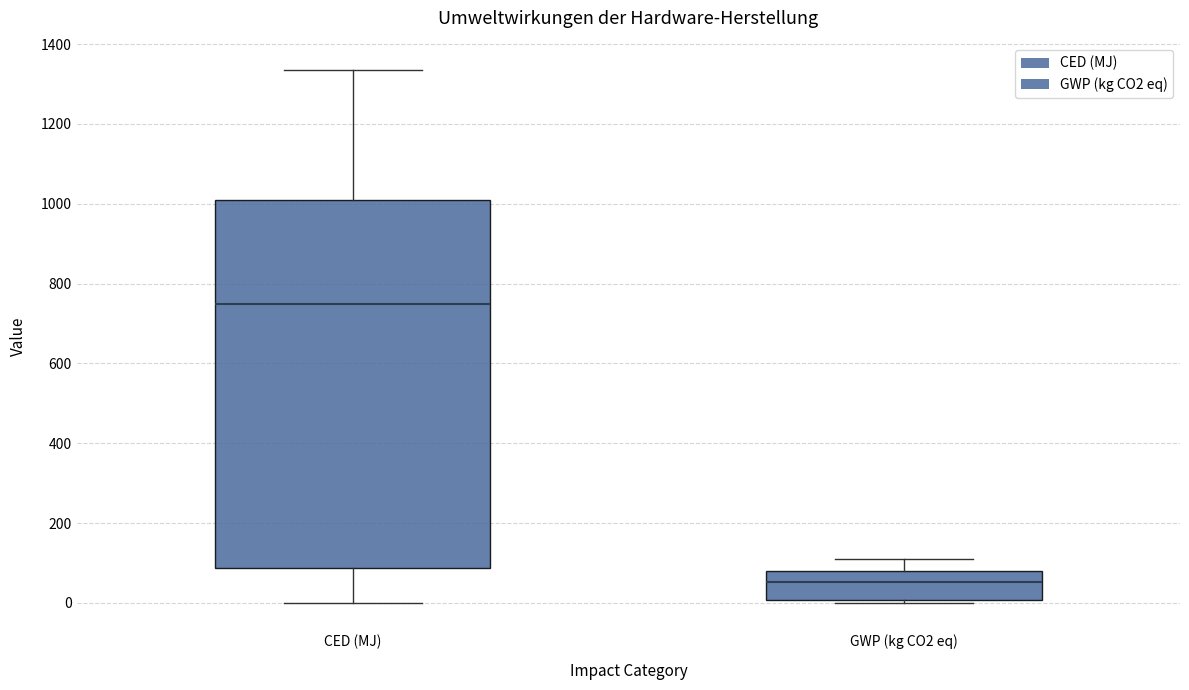

Reading left to right, transcribe this box plot: for each box, give where its median line is, the range the box spans, and where its two whiskers end, as read against the y-axis. The values are not printed on the chart, so give them approximately, as read against the axis.

CED (MJ): median 740, box 80 to 1000, whiskers 0 to 1340
GWP (kg CO2 eq): median 60, box 0 to 80, whiskers 0 (just below the box's lower edge) to 100